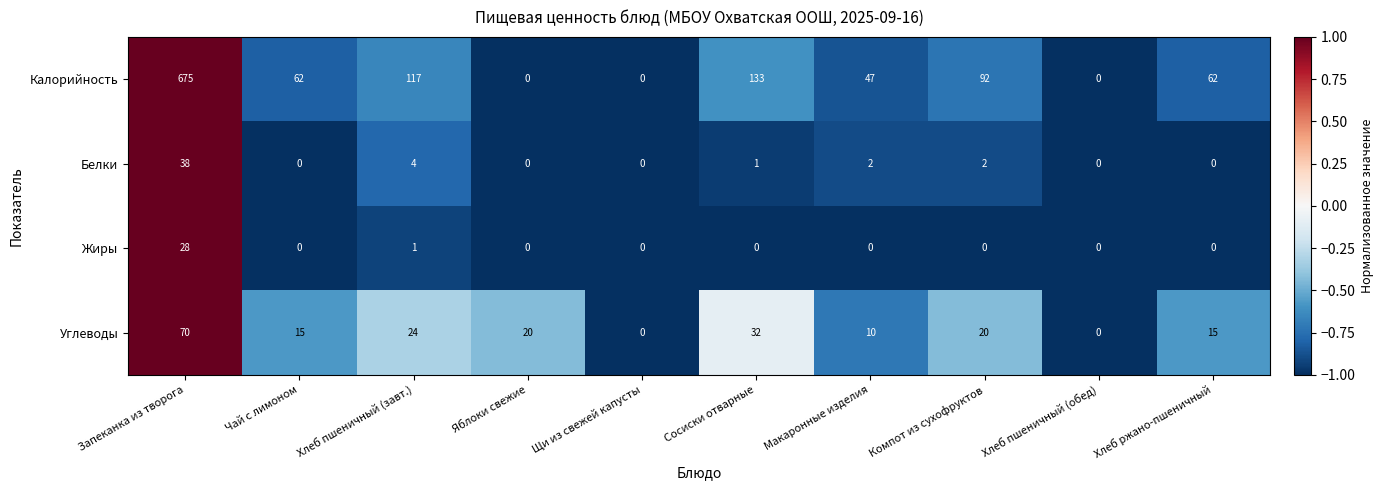

At which category does the chart reach its peak across all series?

Запеканка из творога